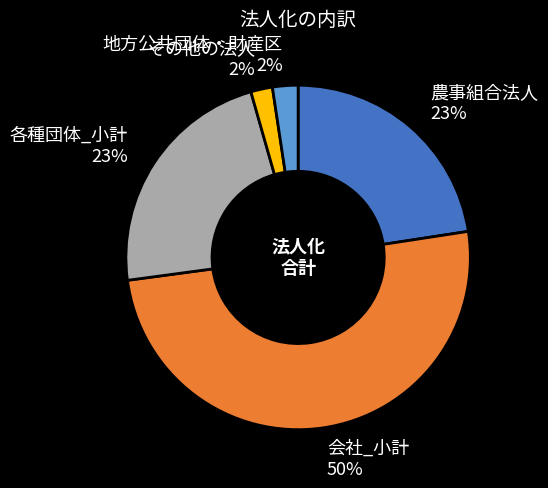

Which has a higher value, 地方公共団体・財産区 or 会社_小計?

会社_小計